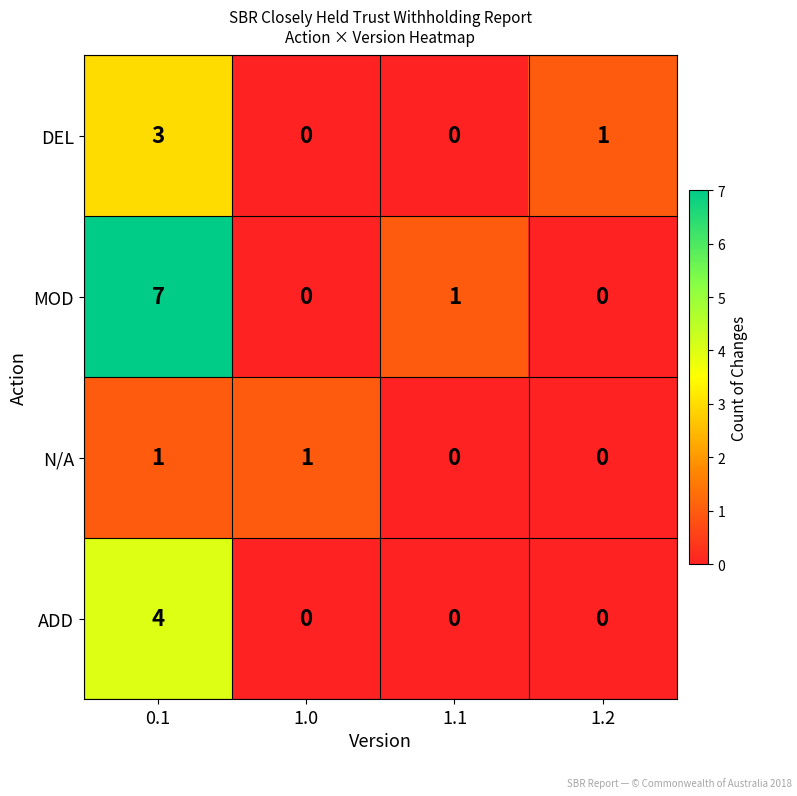

What is the sum of all MOD values?

8